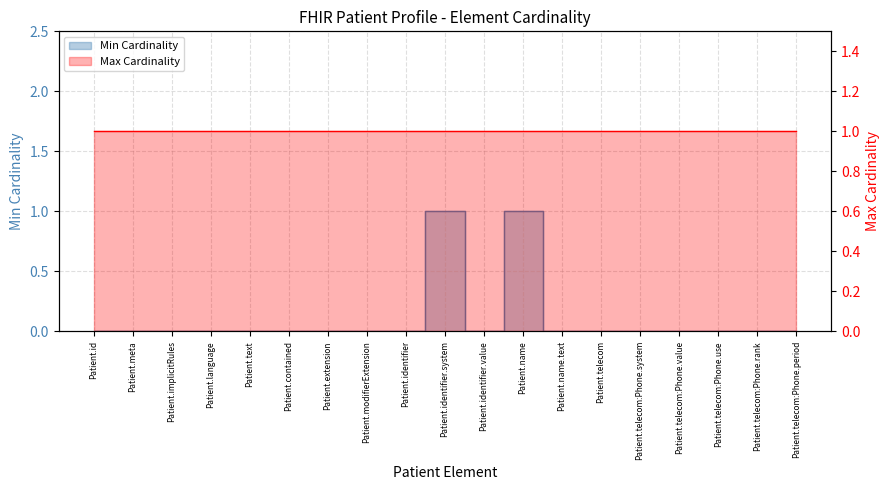

Rank the categories by value from lowest to highest.

Patient.id, Patient.meta, Patient.implicitRules, Patient.language, Patient.text, Patient.contained, Patient.extension, Patient.modifierExtension, Patient.identifier, Patient.identifier.value, Patient.name.text, Patient.telecom, Patient.telecom:Phone.system, Patient.telecom:Phone.value, Patient.telecom:Phone.use, Patient.telecom:Phone.rank, Patient.telecom:Phone.period, Patient.identifier.system, Patient.name